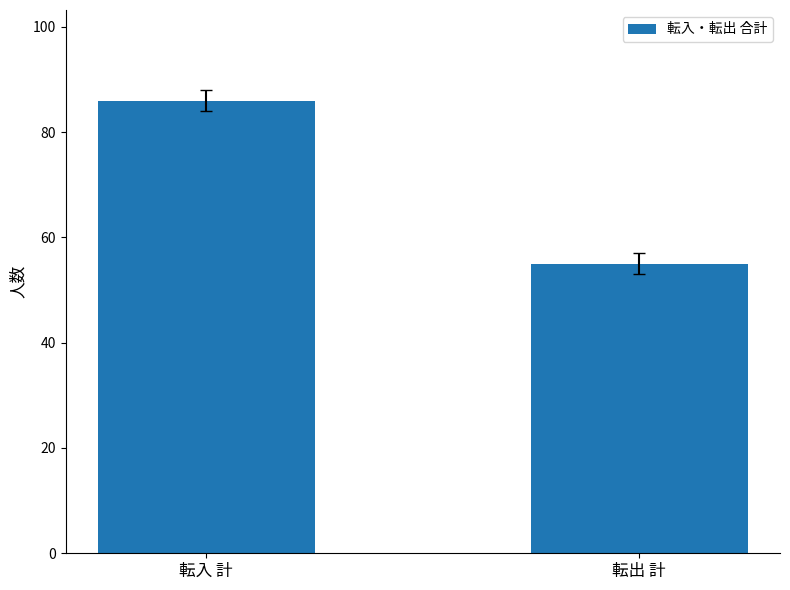

Between 転入 計 and 転出 計, which is larger?

転入 計